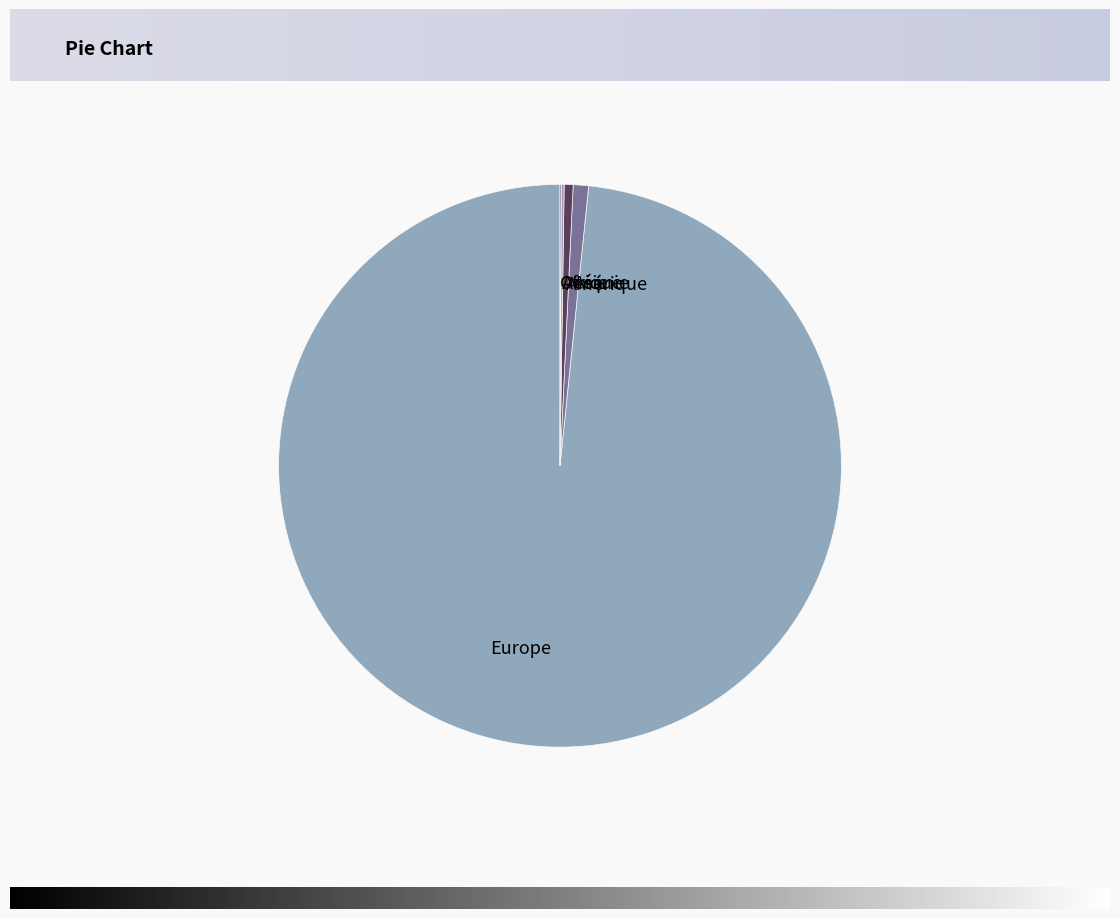

The Europe slice represents 91% of the pie. True or false?

False